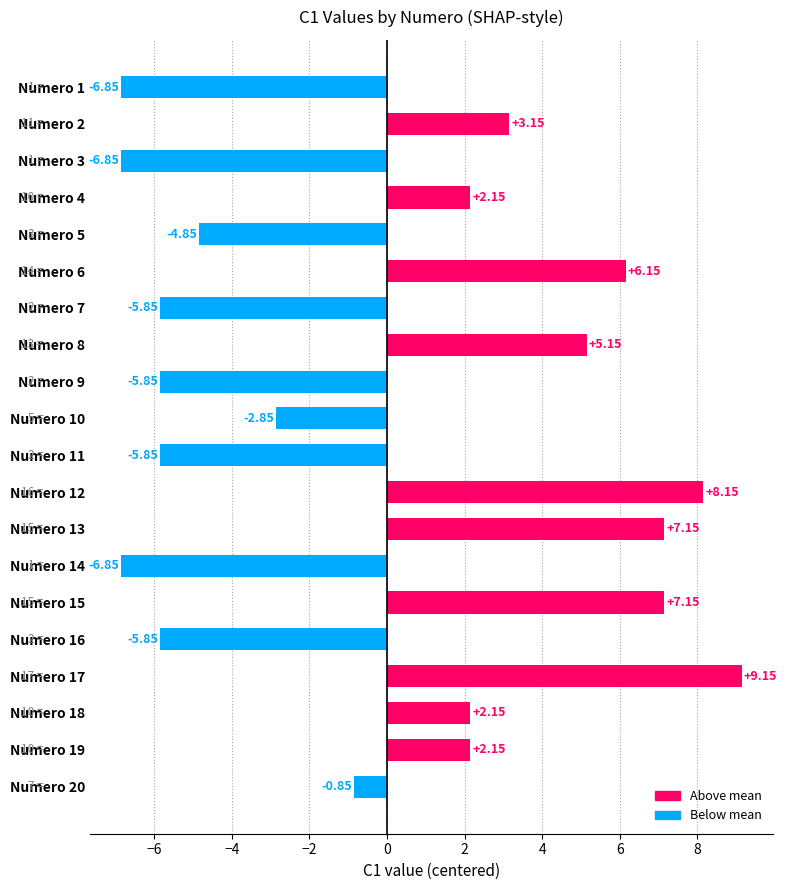

What is the difference between the maximum and minimum values?

16.0